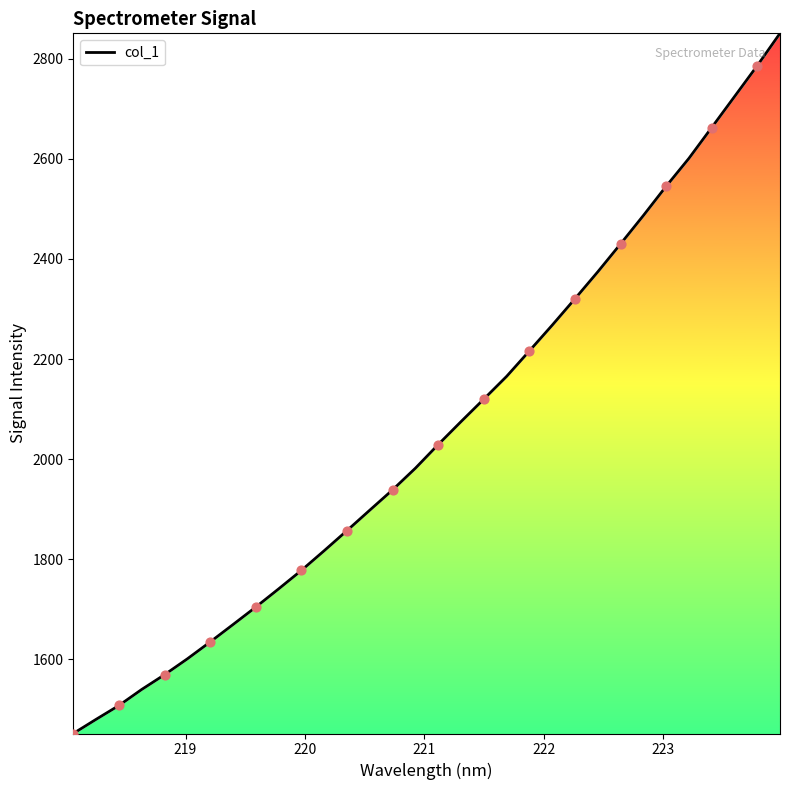

What is the minimum value shown in the chart?

1452.1